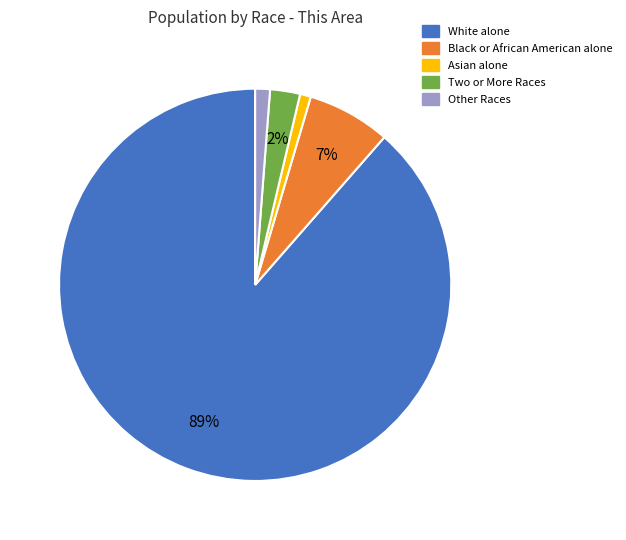

Count the number of slices in the pie.

5